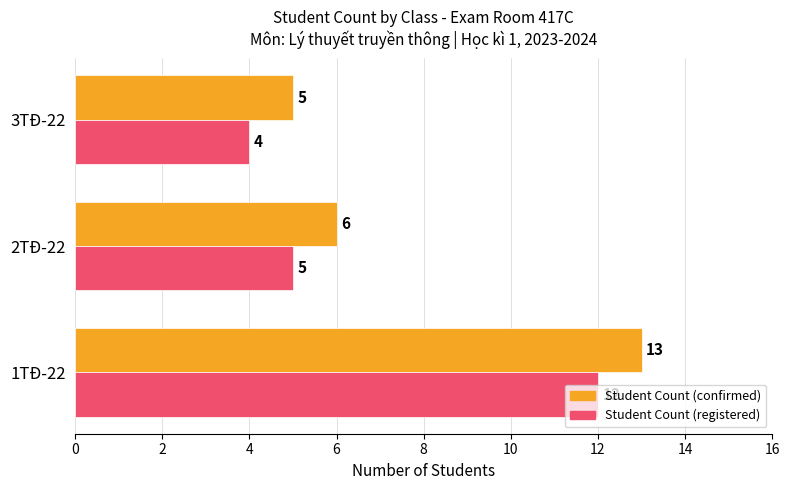

At which category is the sum across all series the highest?

1TĐ-22